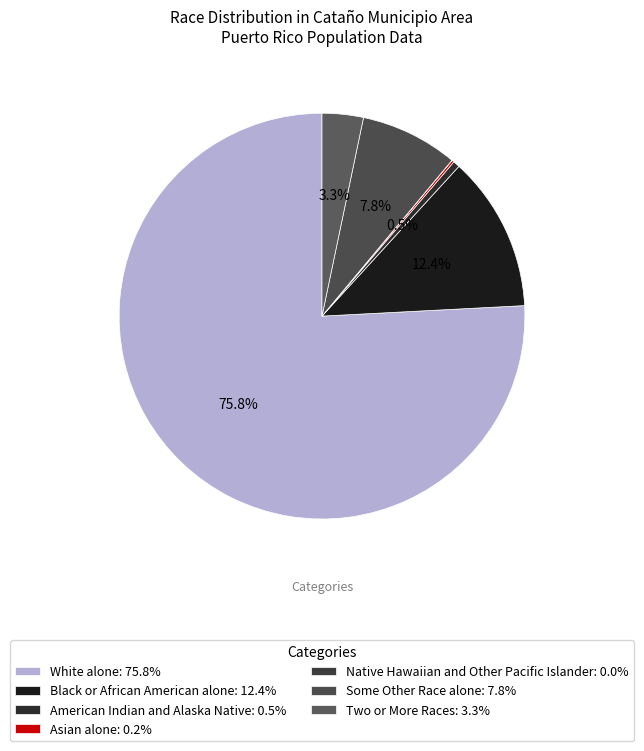

Do Asian alone and Some Other Race alone together represent more than half of the pie?

No